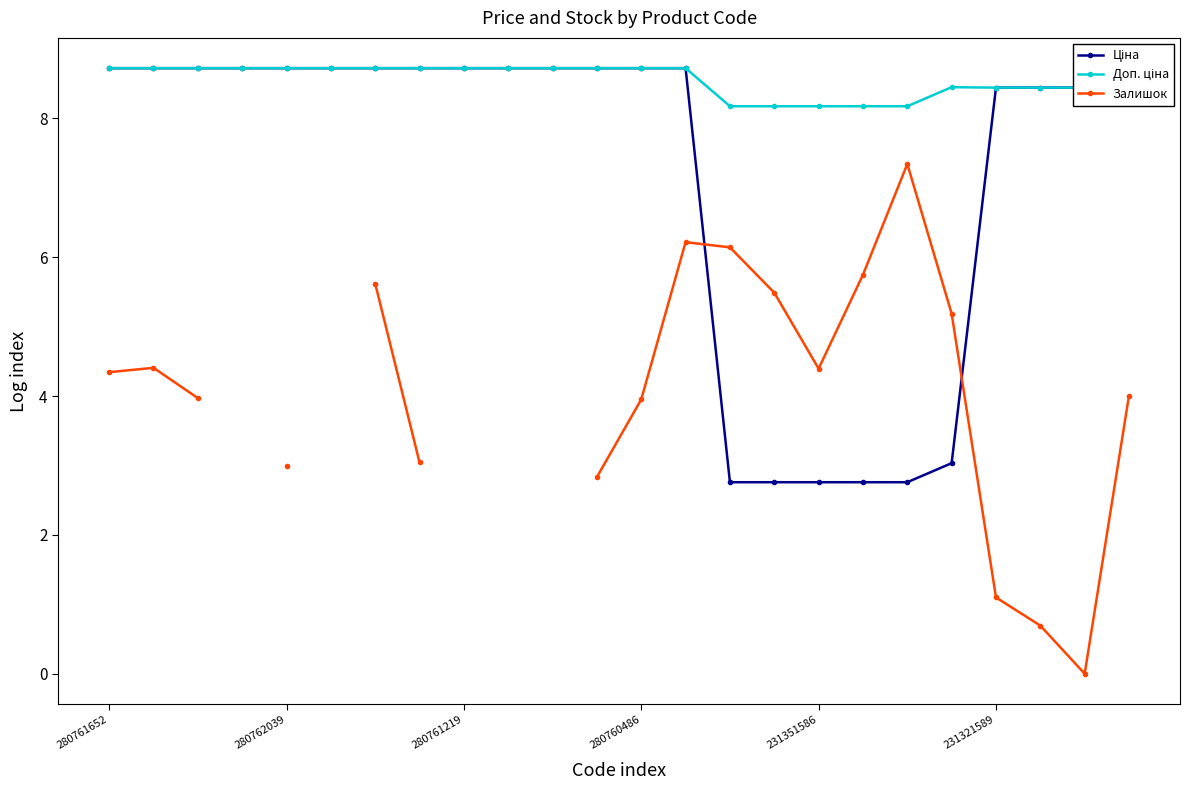

What is the approximate value of Залишок at 280761652?

4.3